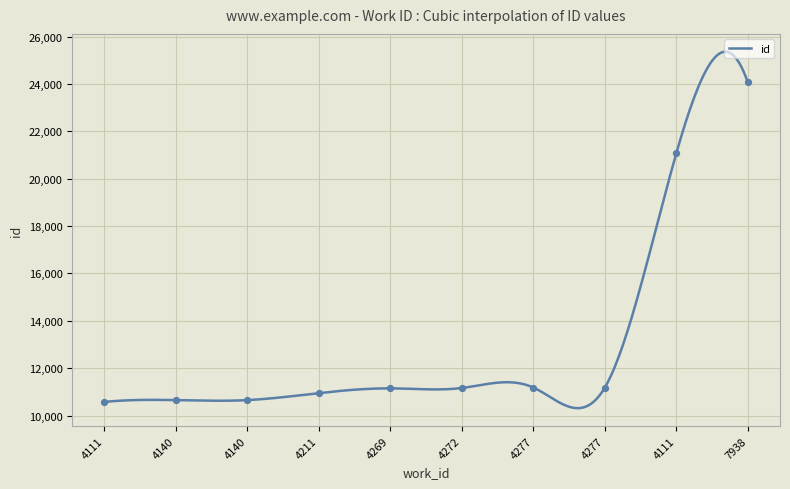

What is the change in value from 4111 to 4140?

+76